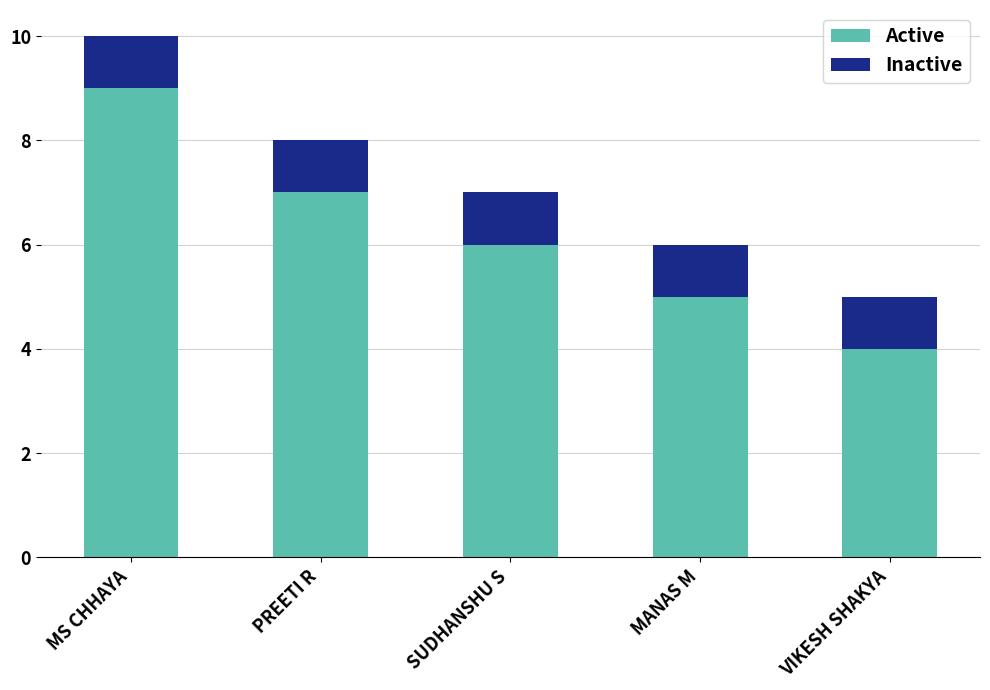

Count the number of data series in this chart.

2